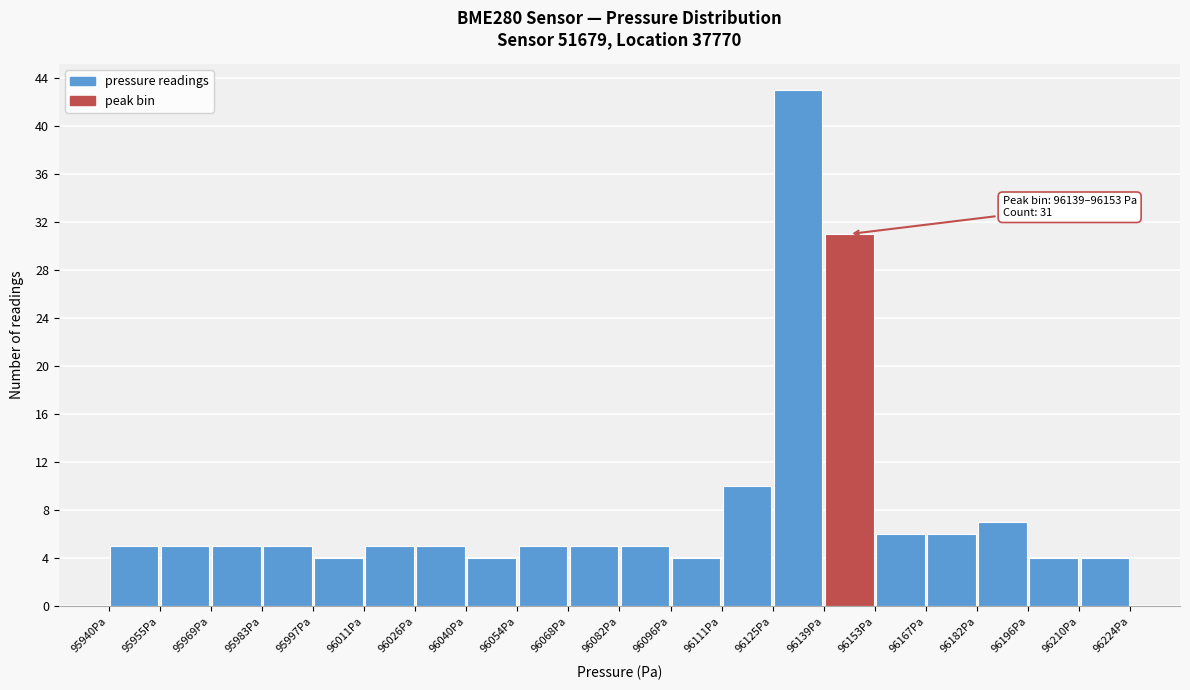

Over which range of the x-axis is the bar tallest?

96124 to 96140